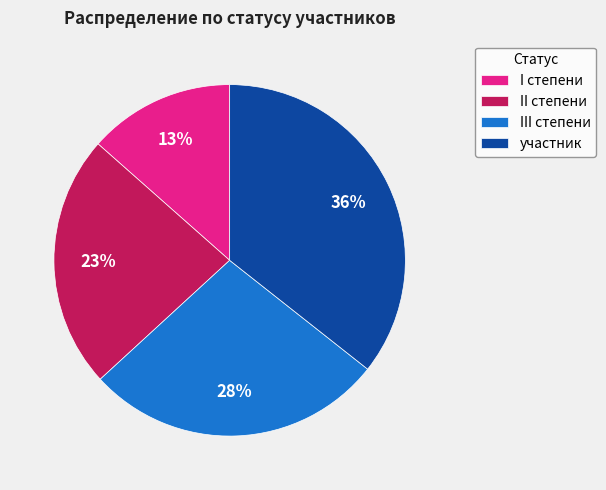

What is the ratio of the value at III степени to the value at участник?

0.8